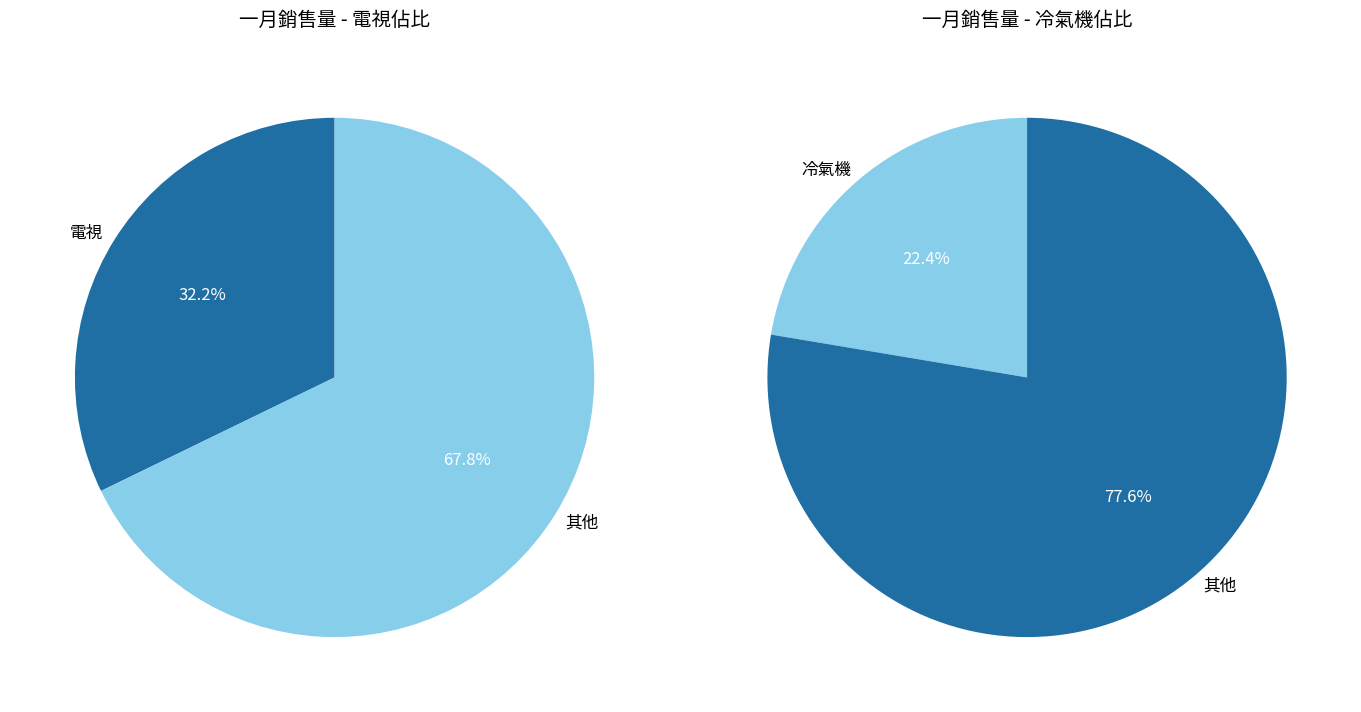

What percentage do 音響 and 微波爐 together represent?

24.0%